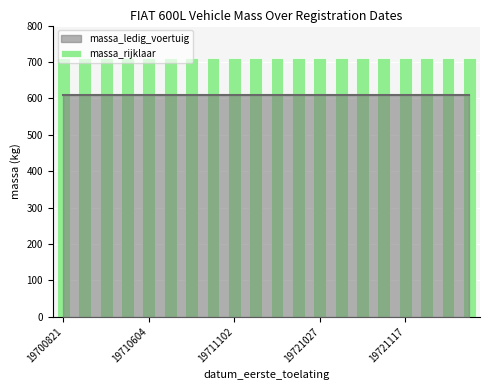

Rank the categories by massa_rijklaar value from lowest to highest.

19700821, 19700817, 19700902, 19700908, 19710604, 19710705, 19710706, 19711102, 19711102, 19720103, 19720627, 19721027, 19721027, 19721031, 19721103, 19721107, 19721117, 19730130, 19730209, 19730212